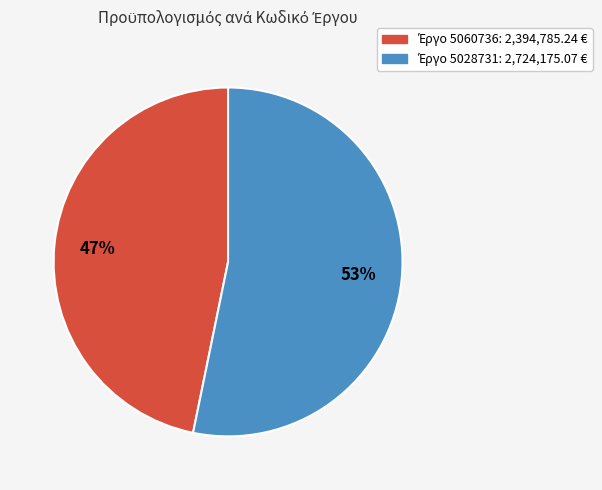

To the nearest percent, what is the difference between the largest and smallest slice percentages?

6%